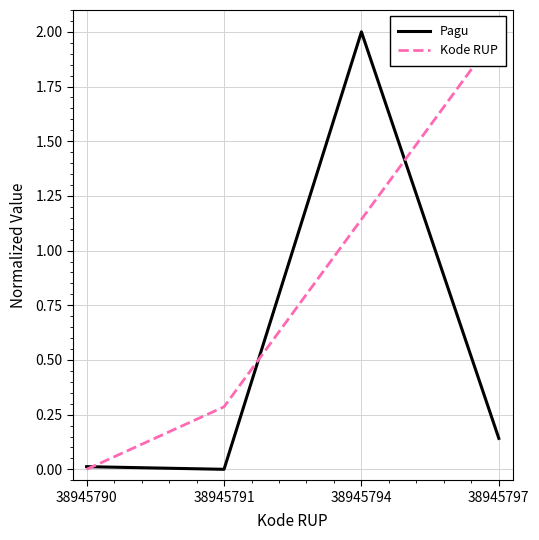

How many values in the Kode RUP series are below 1?

2